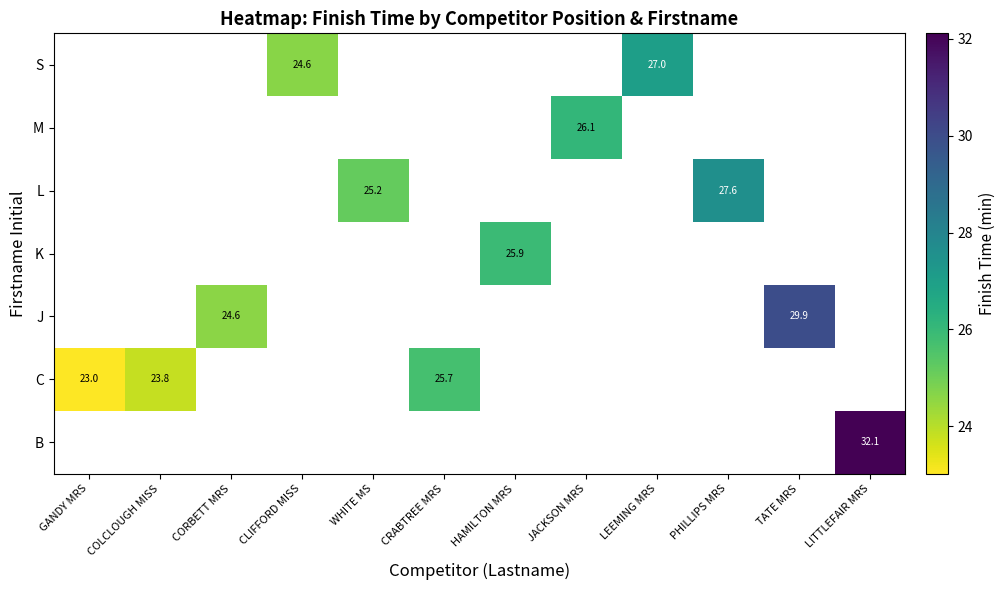

Which label corresponds to the smallest value in the chart?

GANDY MRS